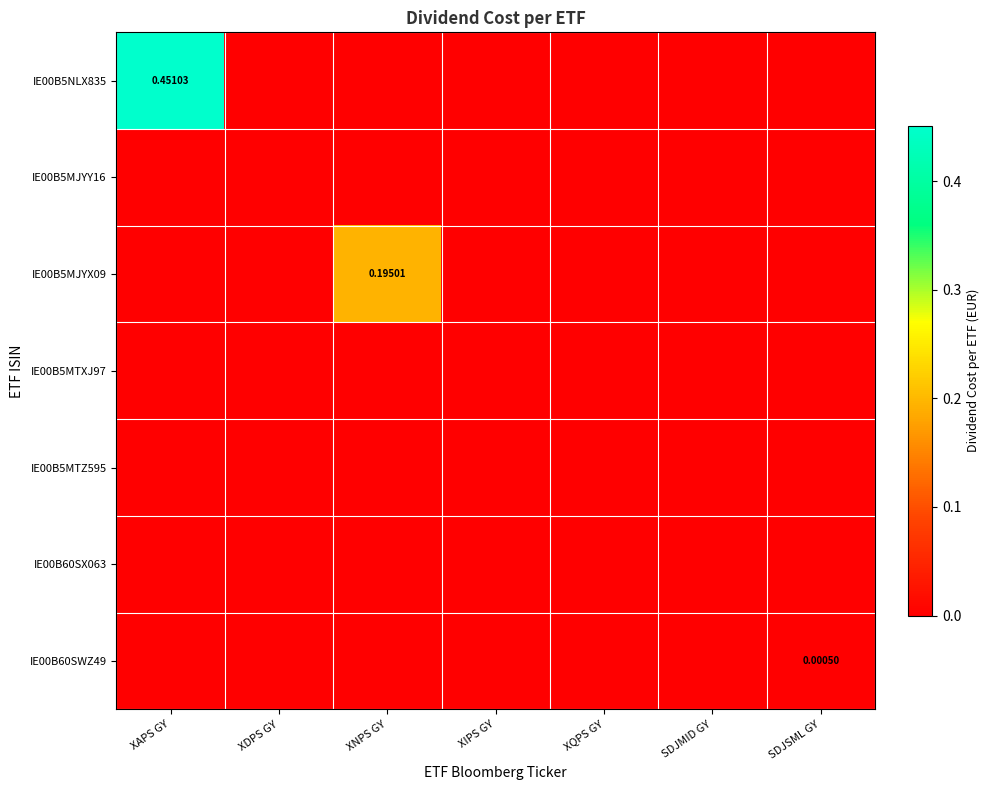

Which category has the highest value across all series?

XAPS GY